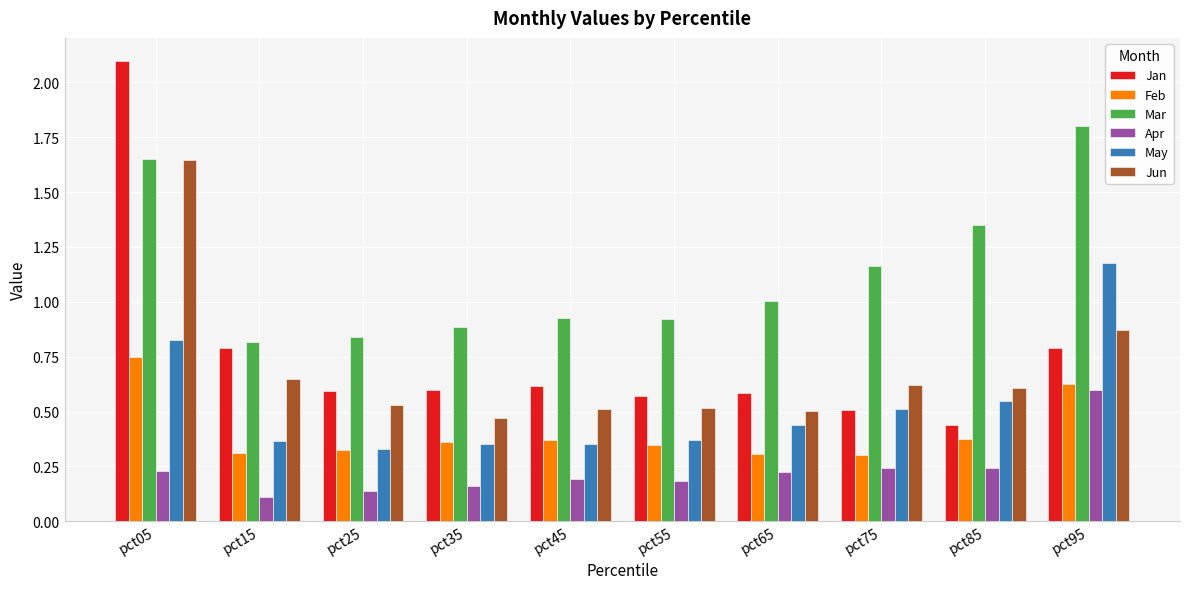

At which category is the sum across all series the highest?

pct05